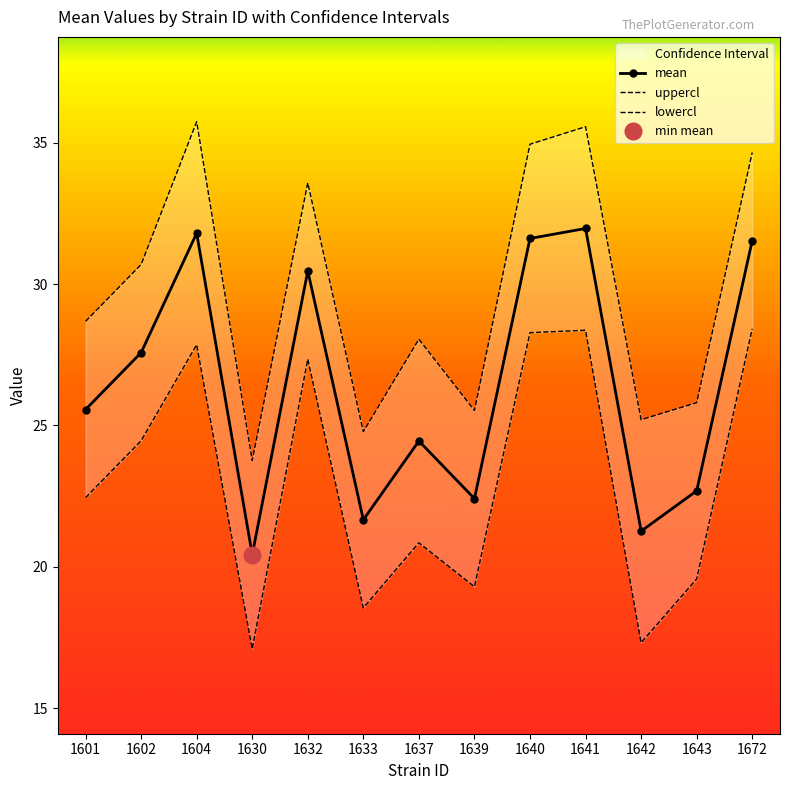

True or false: uppercl and mean intersect in this chart.

False